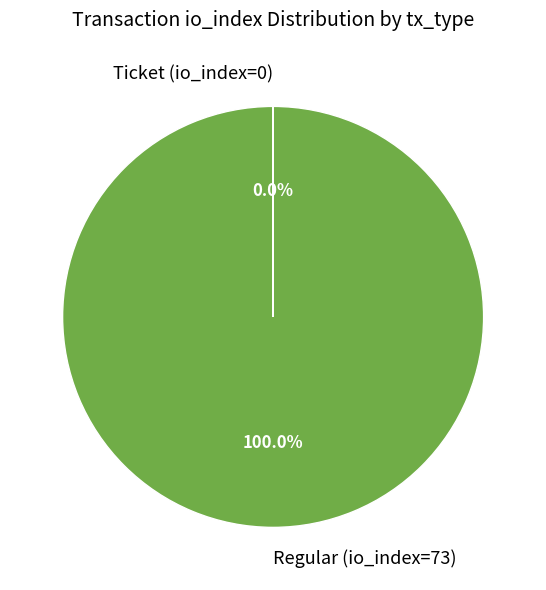

Is there a majority slice in this chart?

Yes